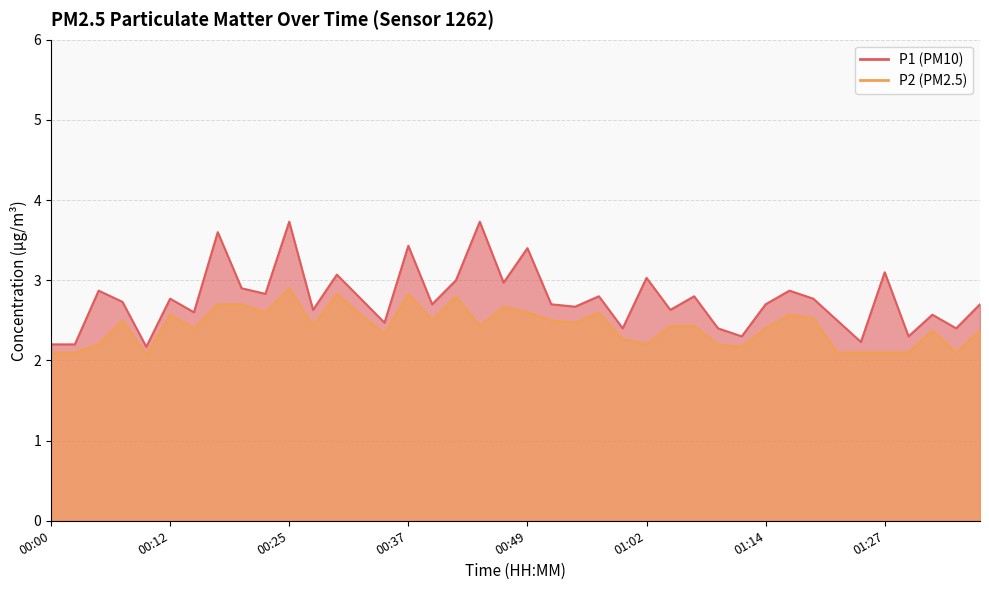

At 00:59, list the series in order from largest to smallest.

P1, P2